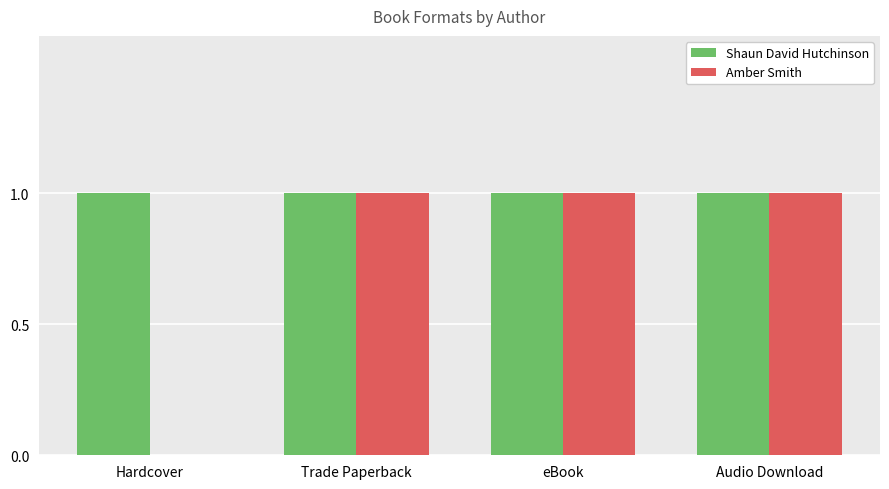

Is the value of Amber Smith at Hardcover greater than the value of Shaun David Hutchinson at Audio Download?

No